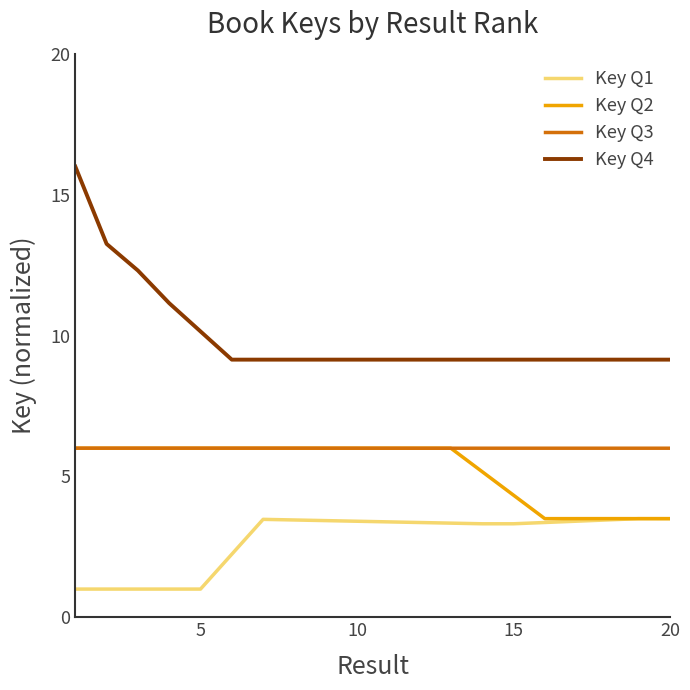

What is the sum of all Key Q3 values?

120.0